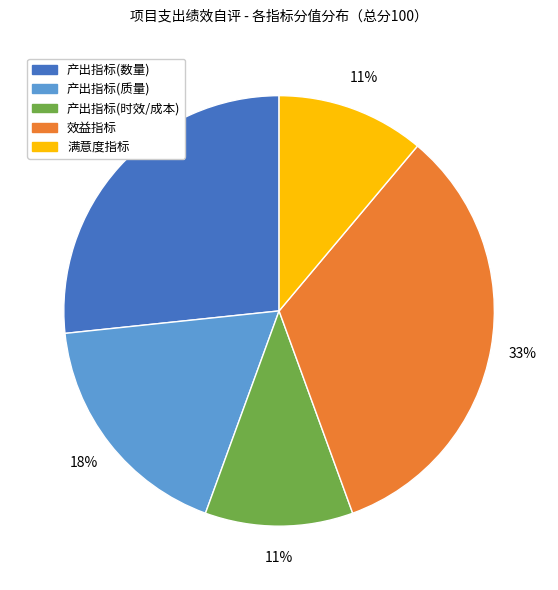

Is there a majority slice in this chart?

No